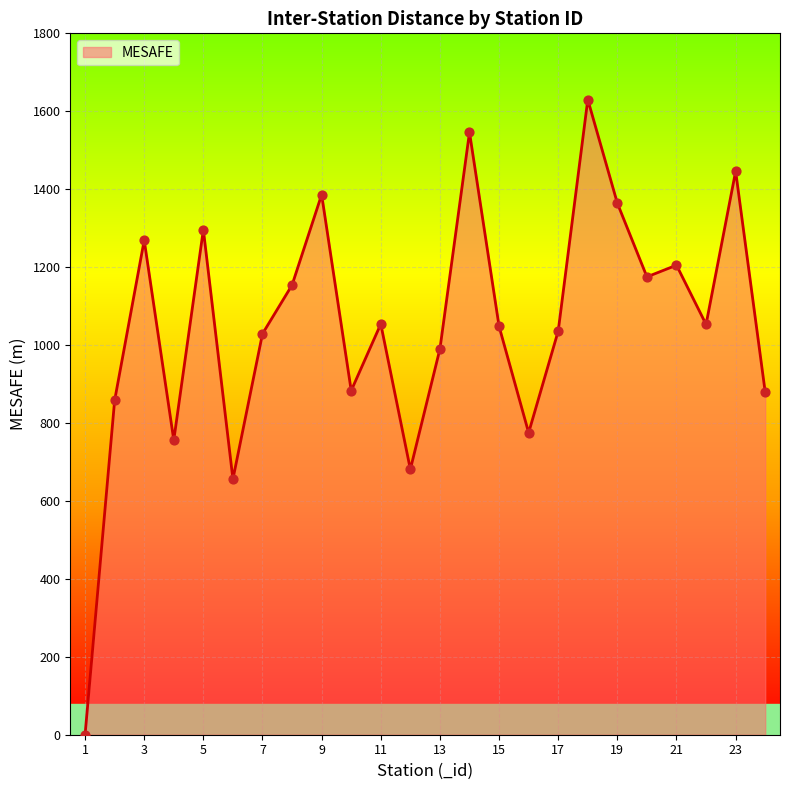

What is the difference between the maximum and minimum values?

1630